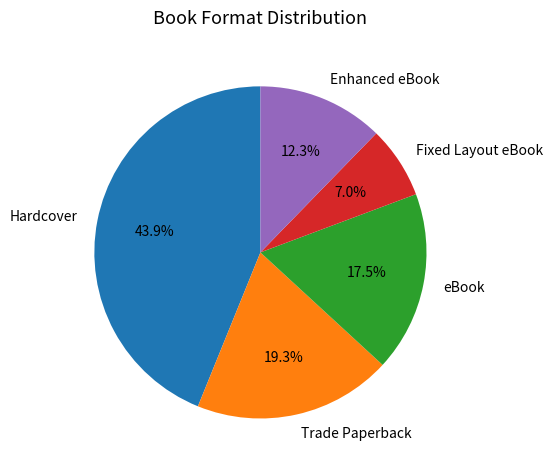

To the nearest percent, what is the combined percentage of Fixed Layout eBook and Enhanced eBook?

19%